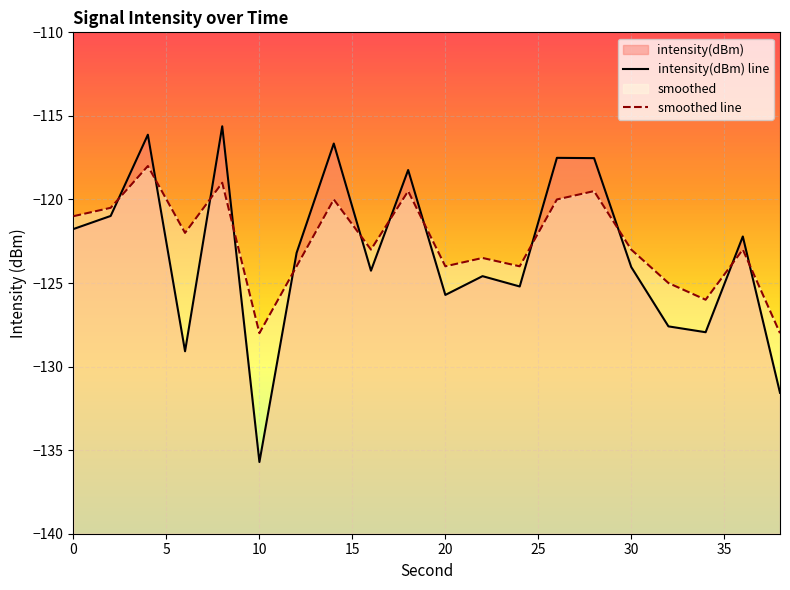

True or false: intensity(dBm) line and smoothed line intersect in this chart.

True